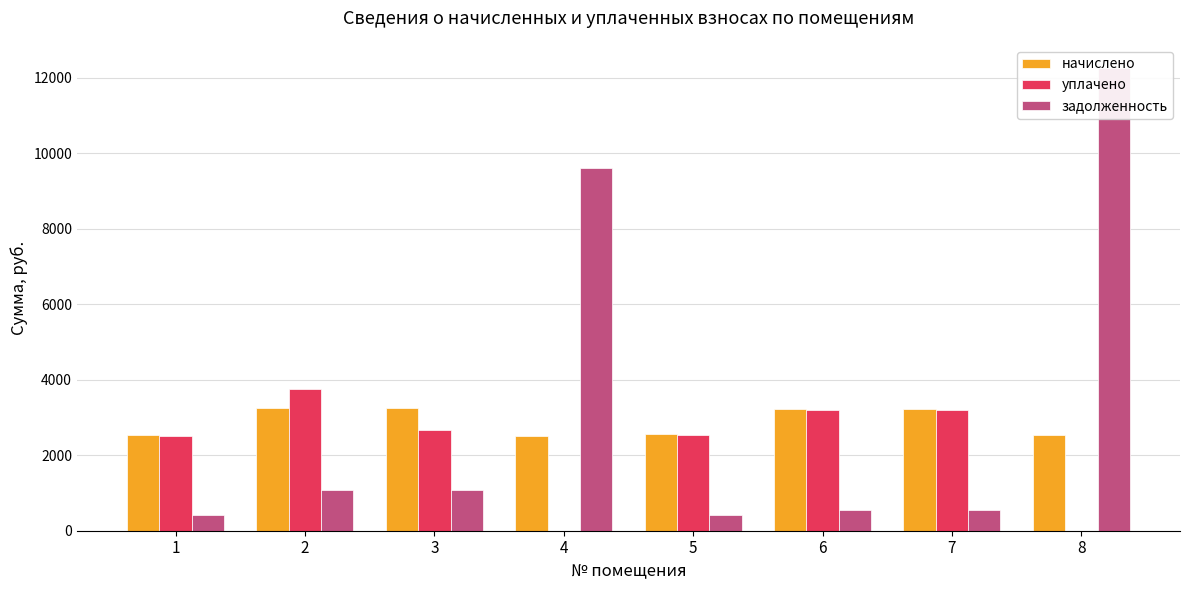

What is the total value across all series at 7?

6955.4